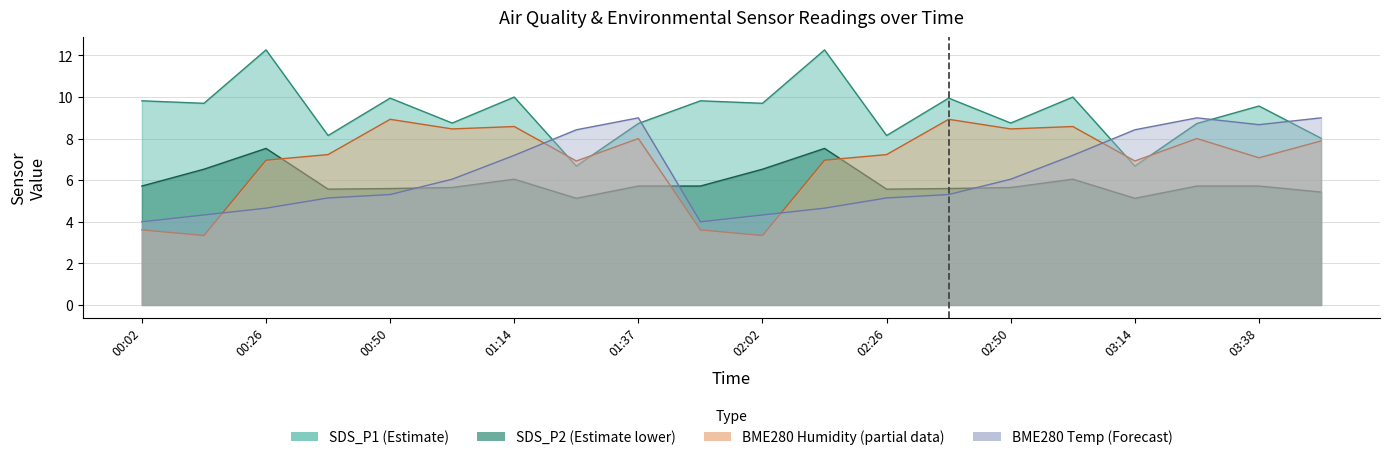

What is the difference between the maximum and minimum values in the BME280_humidity series?

5.6